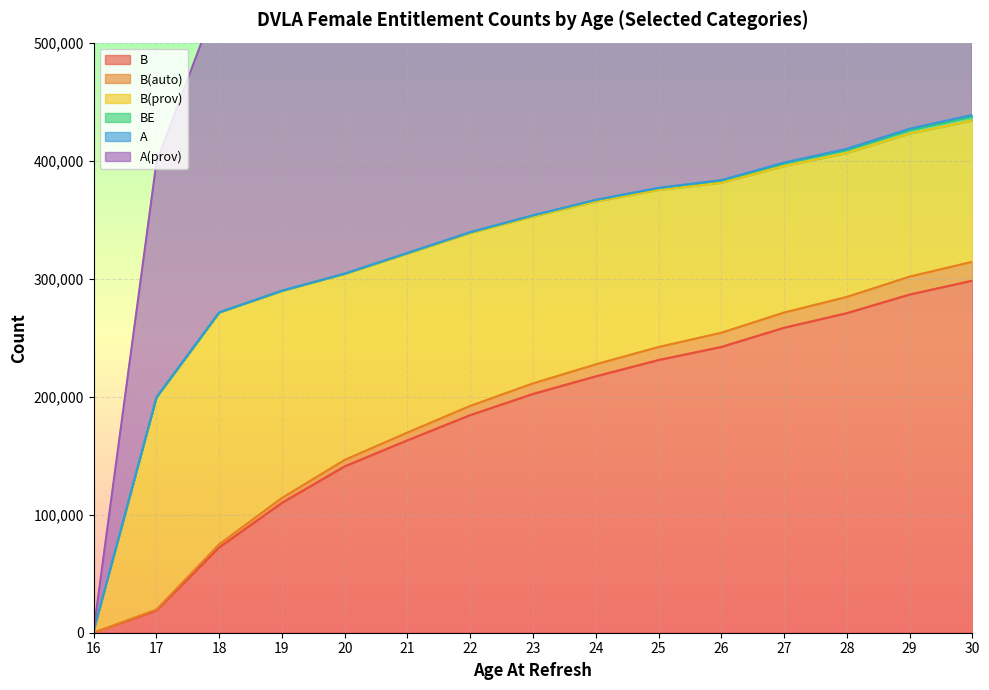

True or false: B has more than 0 interior local peaks.

False